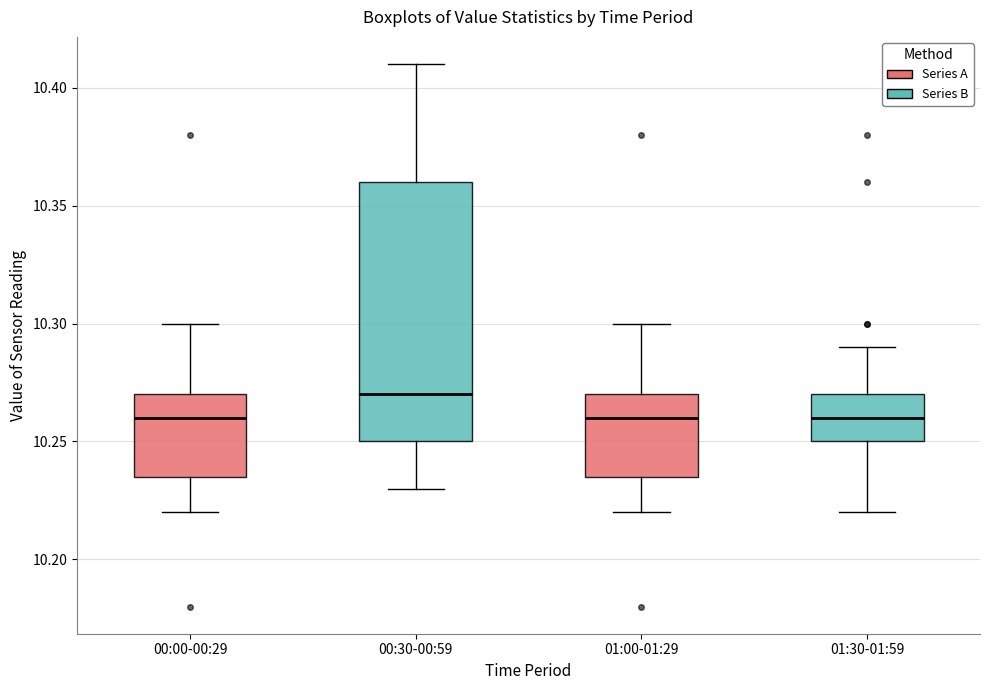

Where is the lower edge of the box for 01:00-01:29 on the y-axis? The values are not printed on the chart, so give them approximately, as read against the axis.

10.235